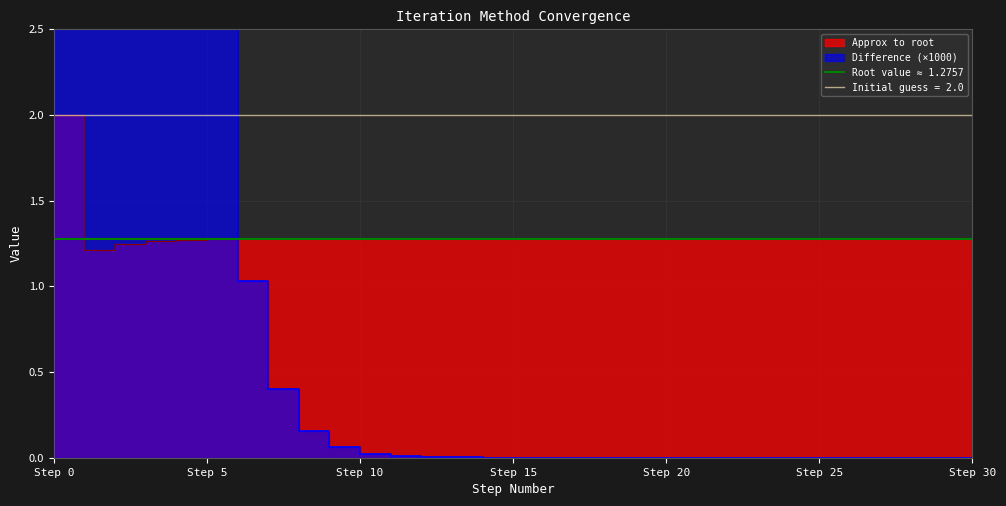

How many times do Difference and Approx to root cross each other?

1